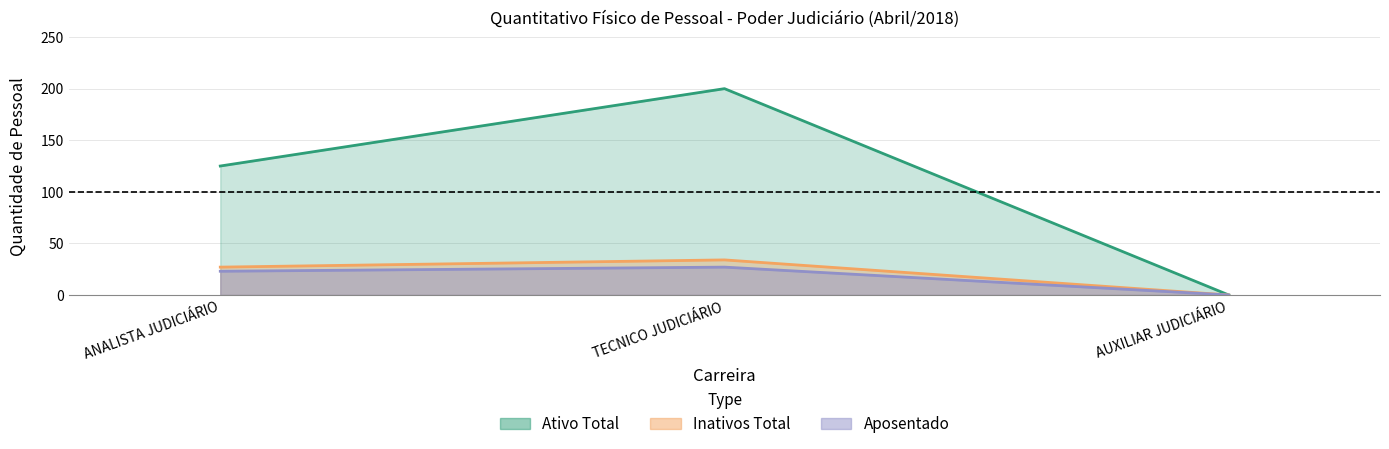

What is the label of the 3rd point from the left?

AUXILIAR JUDICIÁRIO